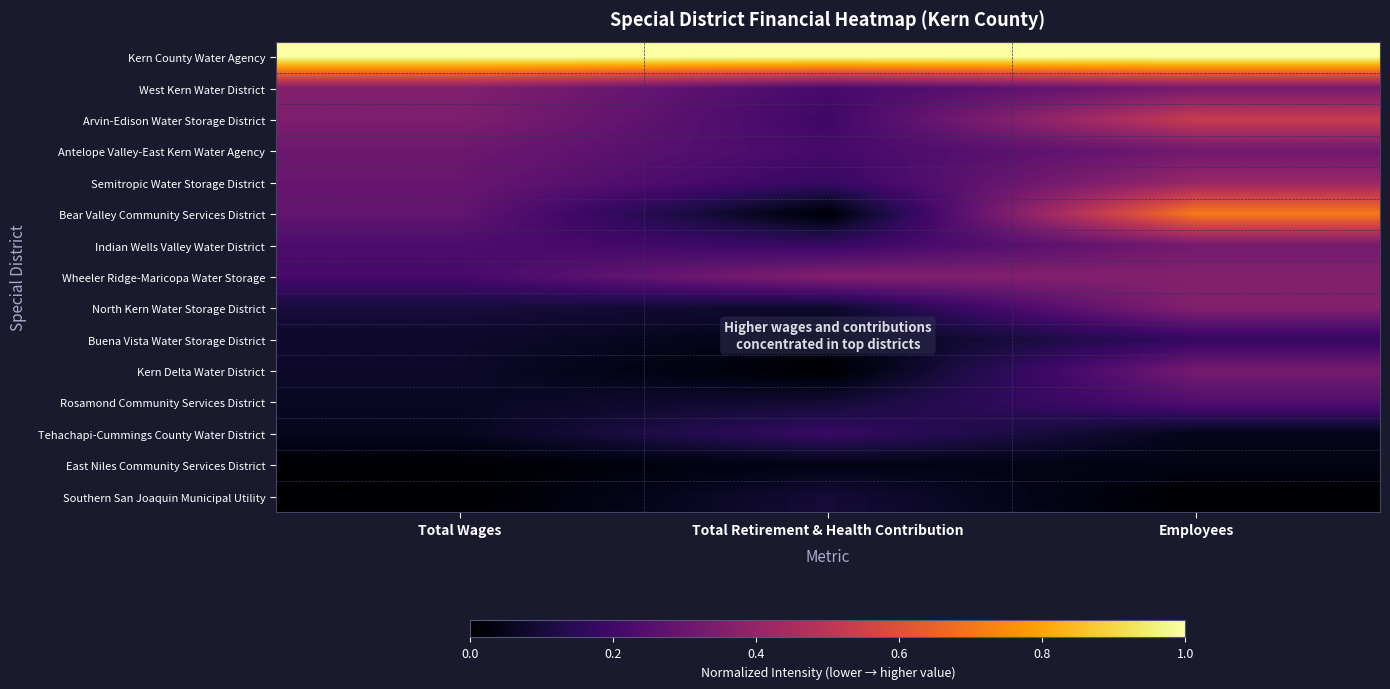

At which category is the sum across all series the highest?

Employees